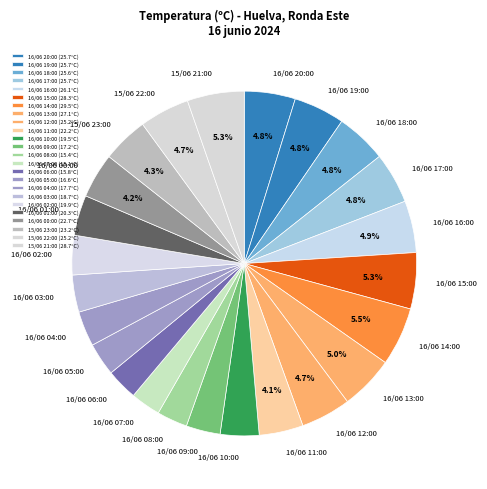

What is the ratio of the value at 16/06 18:00 to the value at 15/06 22:00?

1.0